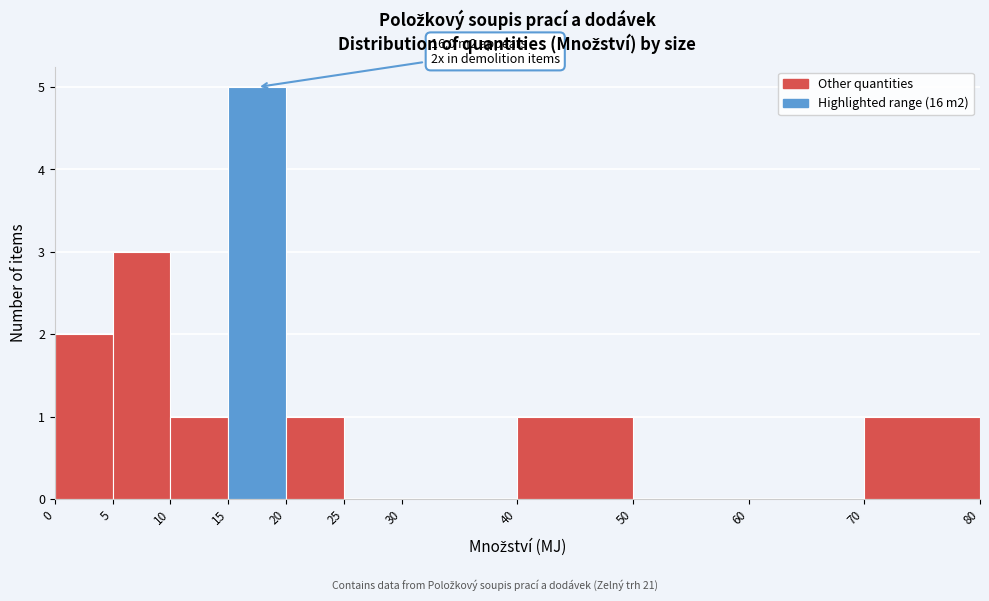

Which range on the x-axis has the tallest bar?

15 to 20